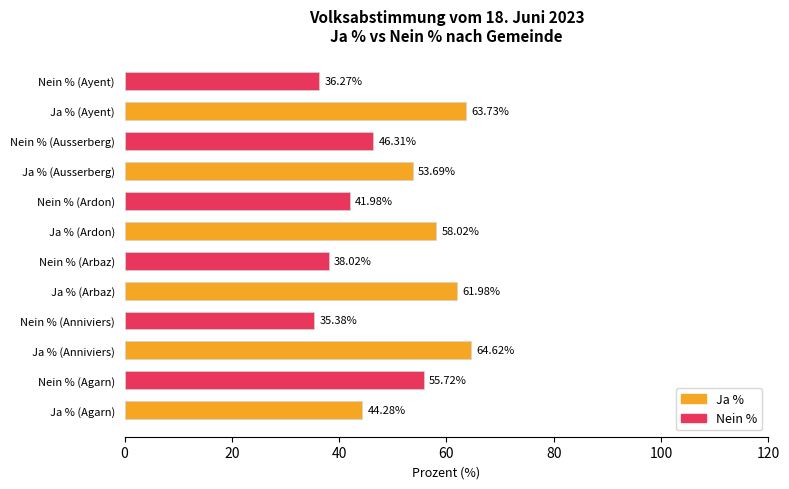

What is the sum of all values?

600.0